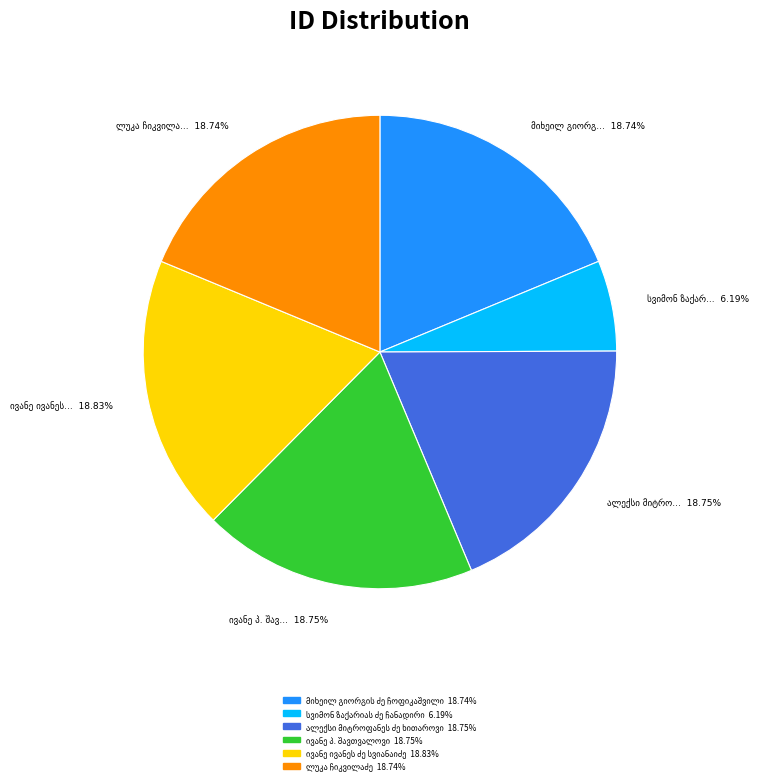

To the nearest percent, what is the difference between the largest and smallest slice percentages?

13%